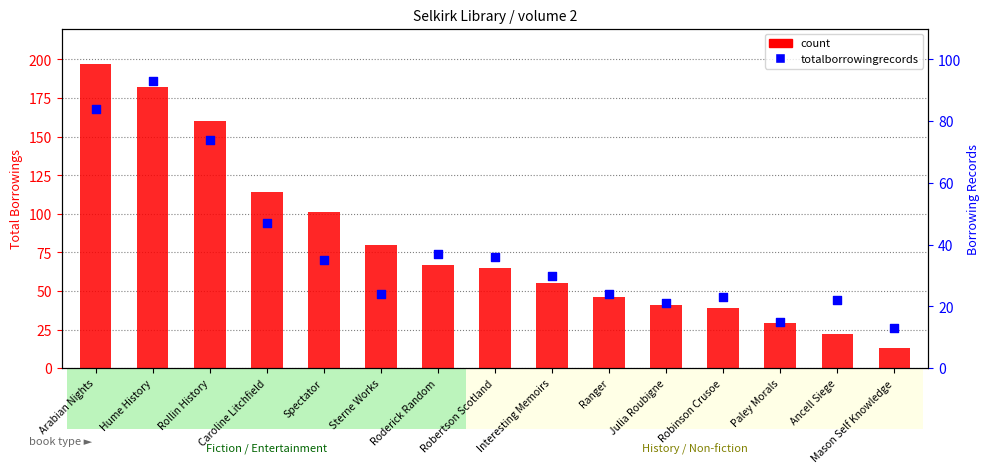

Is the value of count at Julia Roubigne greater than the value of totalborrowingrecords at Sterne Works?

Yes